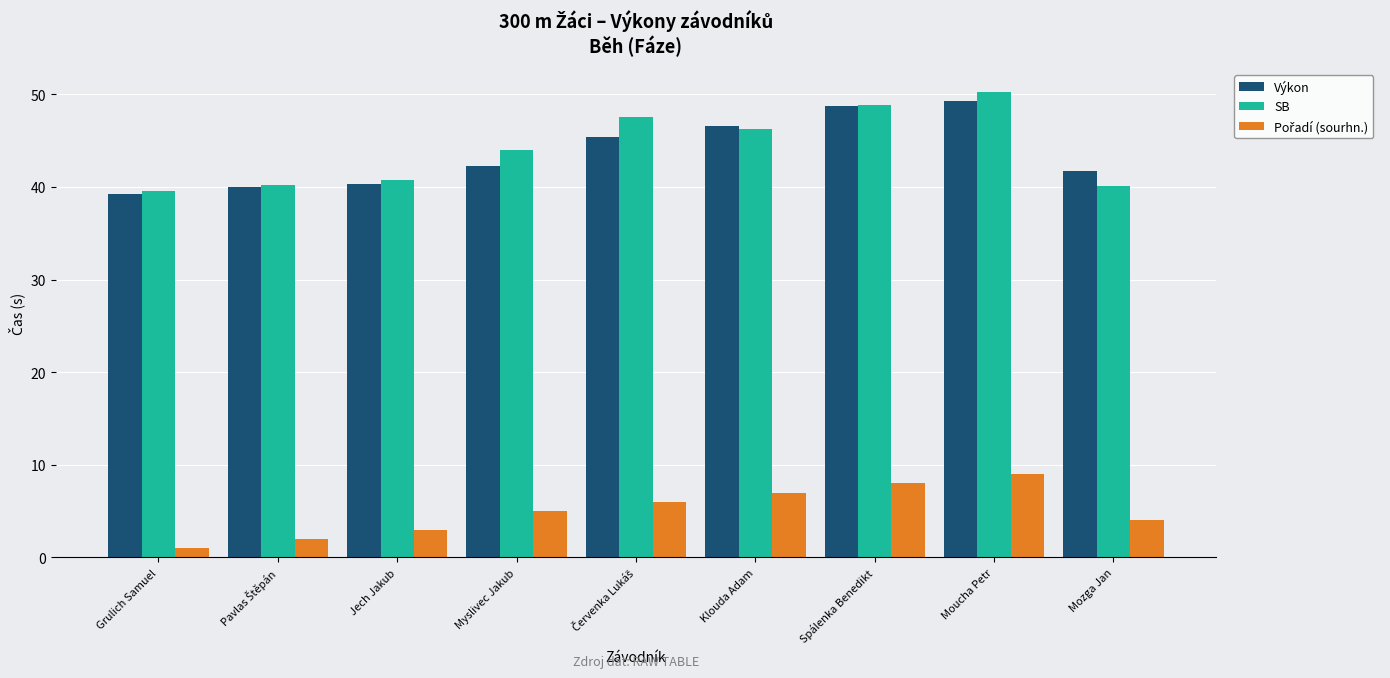

What is the difference between the highest and lowest values at Mozga Jan?

37.7